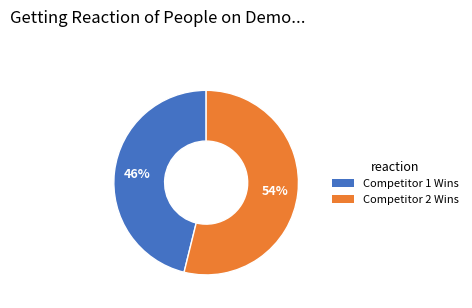

Is there a majority slice in this chart?

Yes